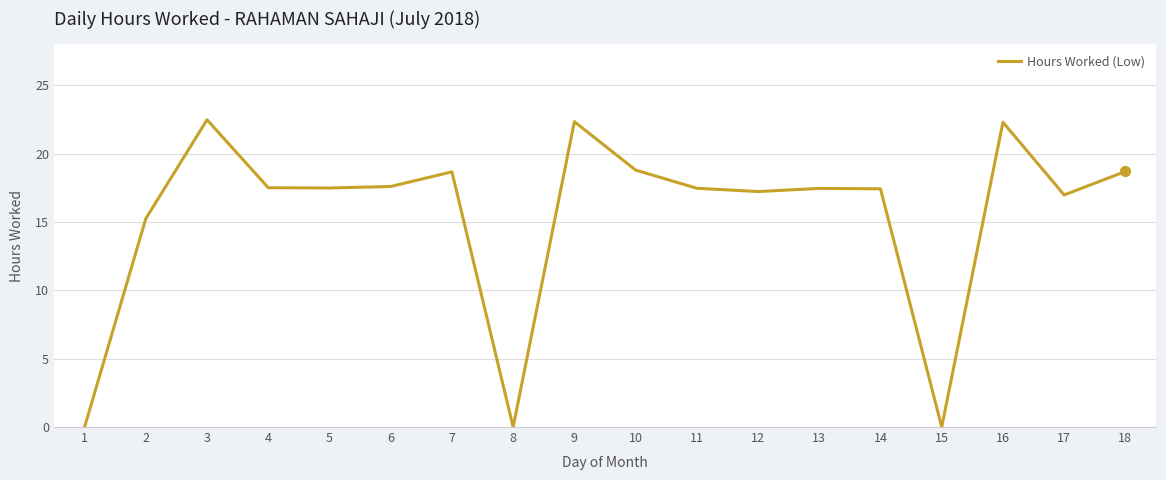

What is the ratio of the value at 14 to the value at 4?

1.0